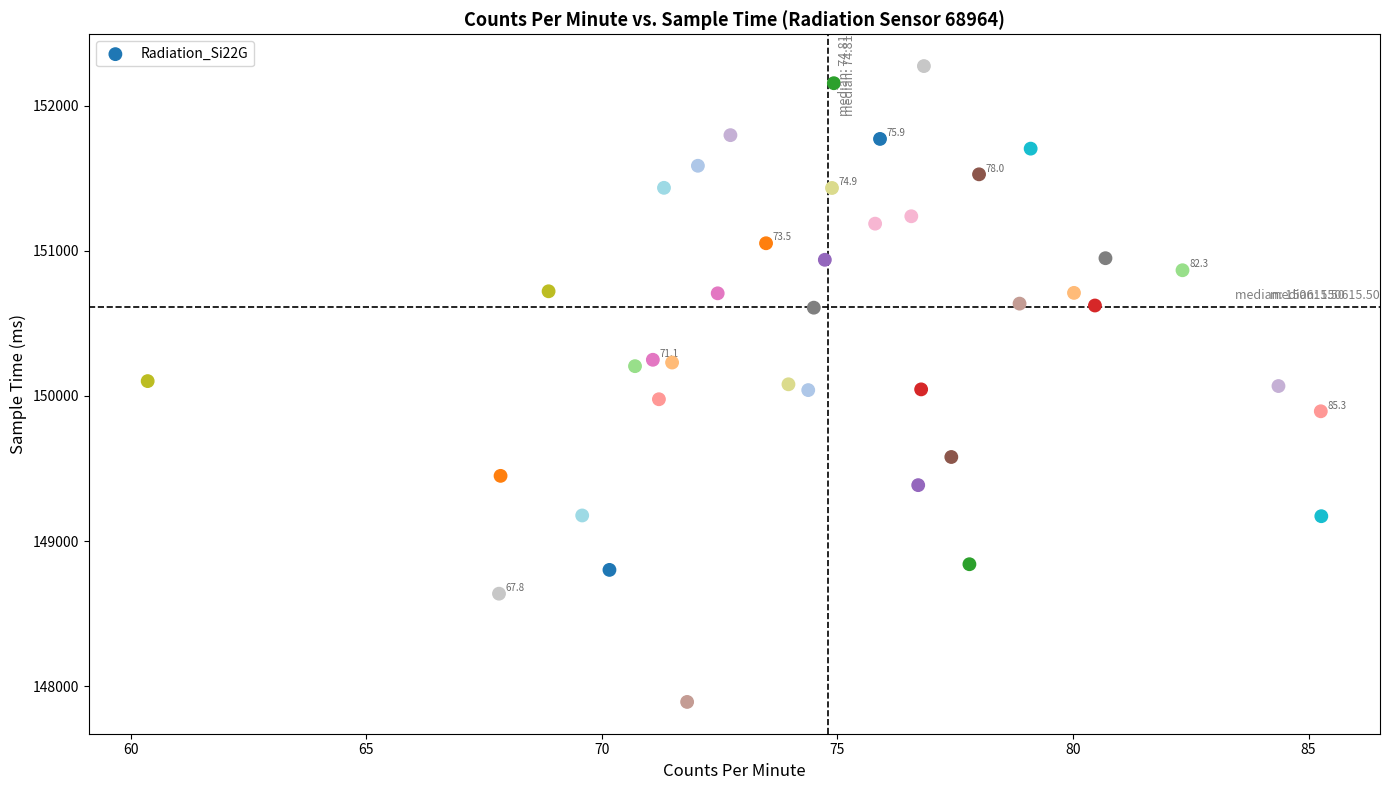

What is the range of Y values (max minus min)?

4382